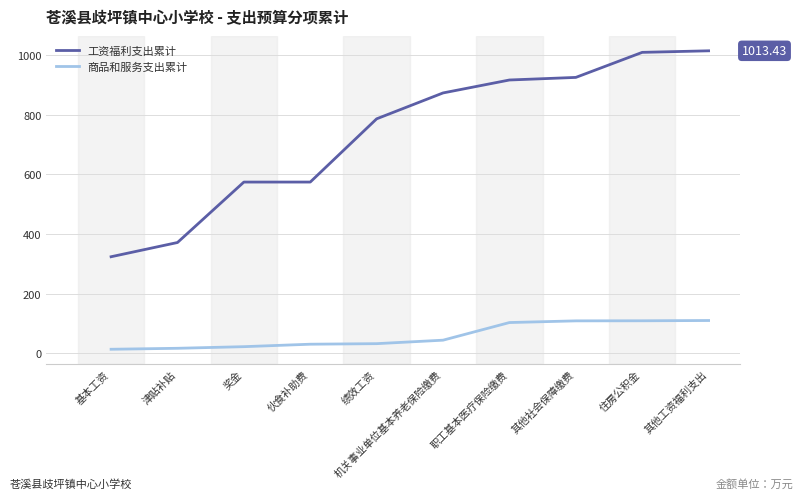

What position from the left is 绩效工资?

5